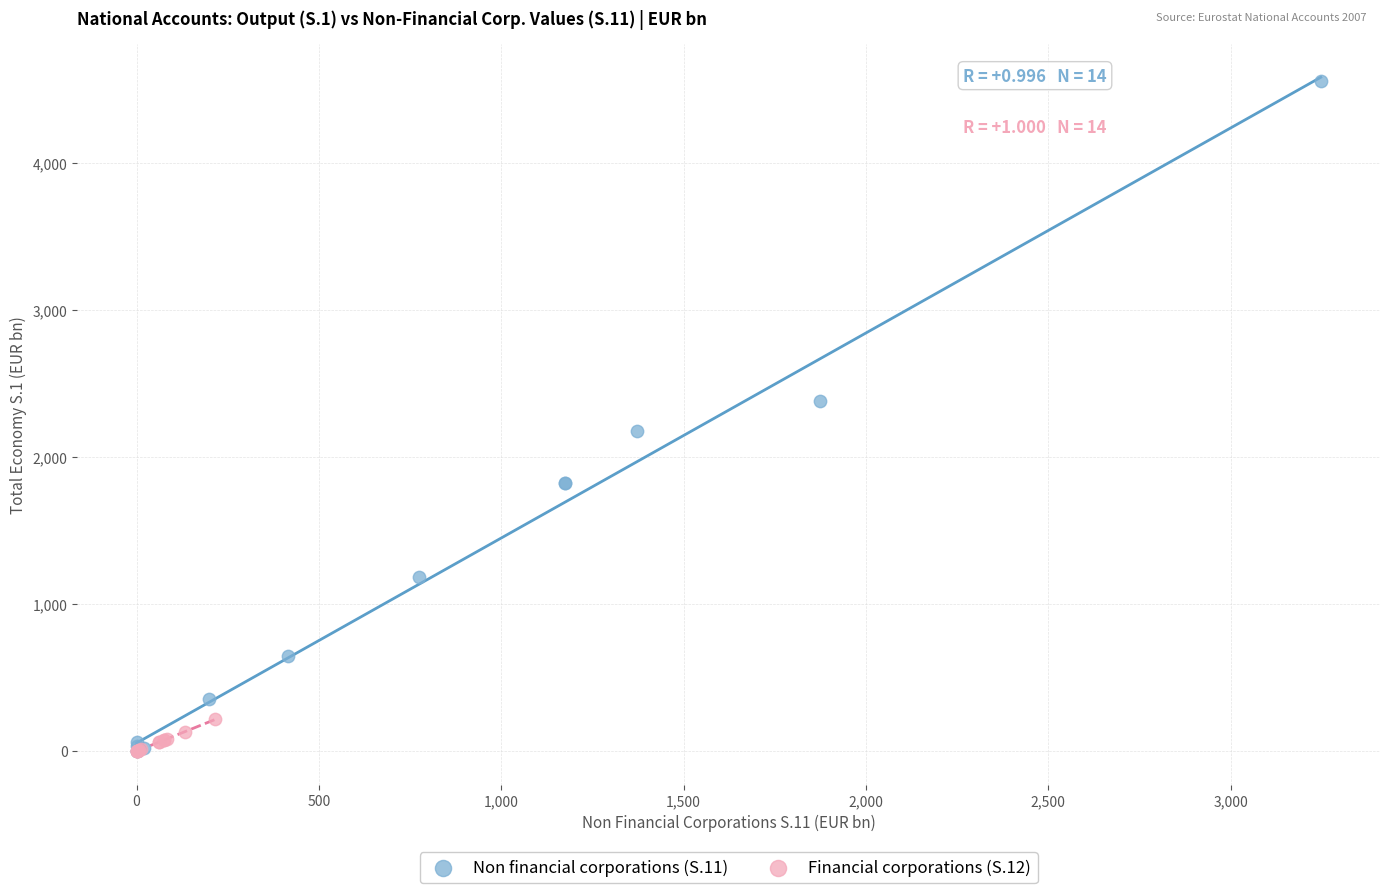

Which series has the largest Y range (max minus min)?

Non financial corporations (S.11)